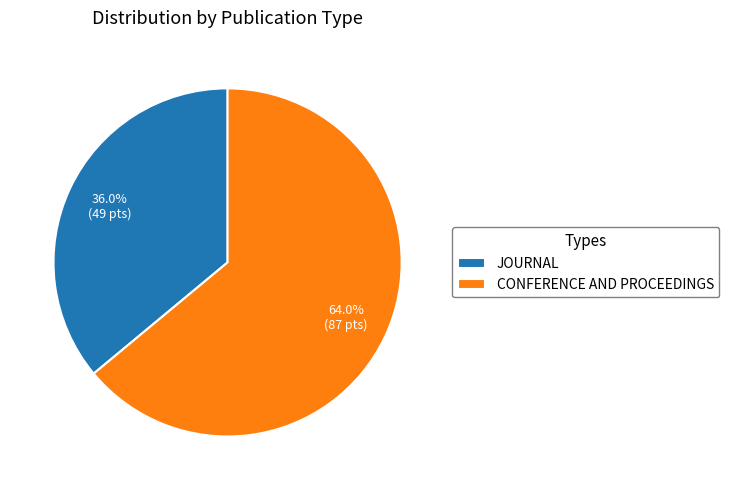

Is there any slice that represents more than half of the pie?

Yes